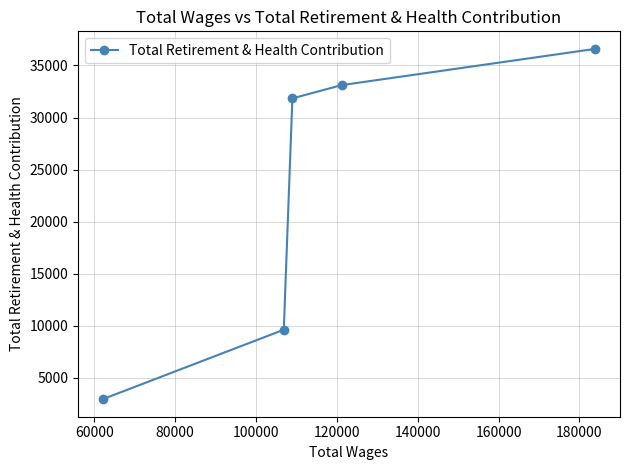

Reading right to left, transcribe all the data shown in this chart.

36594	33110	31840	9629	2960